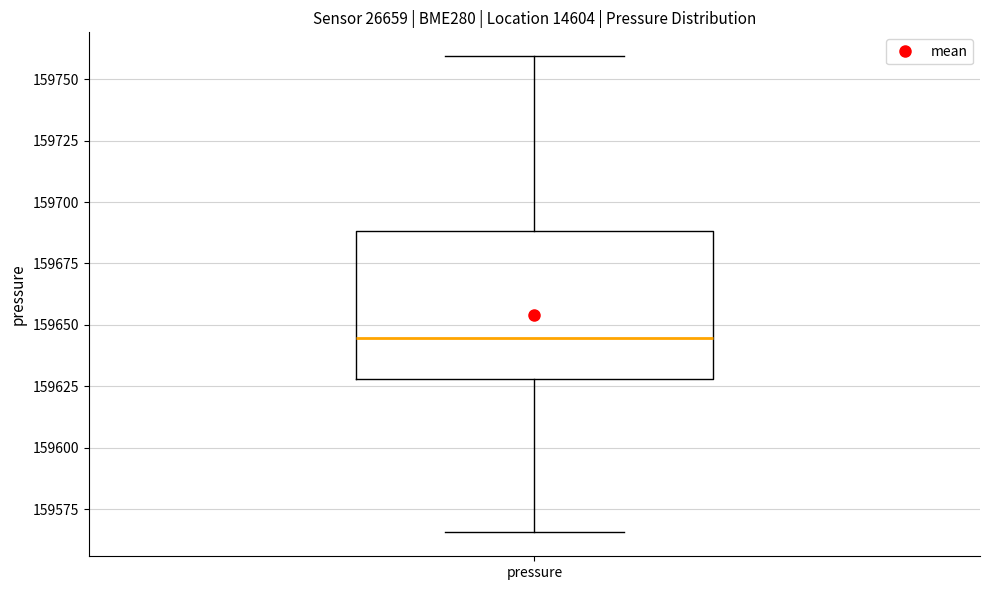

Transcribe this box plot: give where the median line is, the range the box spans, and where the two whiskers end, as read against the y-axis. The values are not printed on the chart, so give them approximately, as read against the axis.

median 159645, box 159630 to 159690, whiskers 159565 to 159760